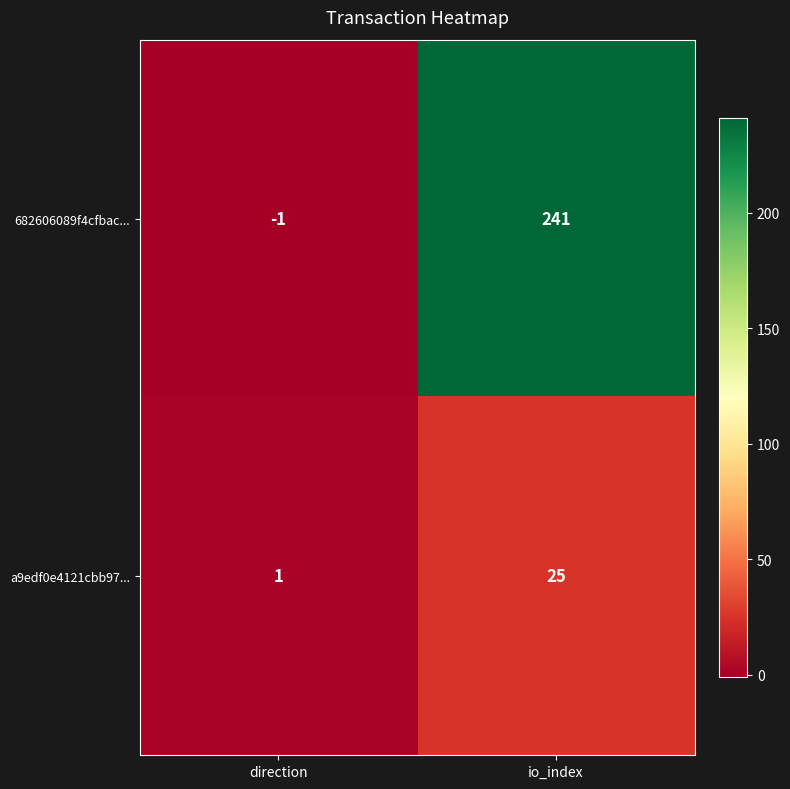

What is the average value of the 682606089f4cfbac... series?

120